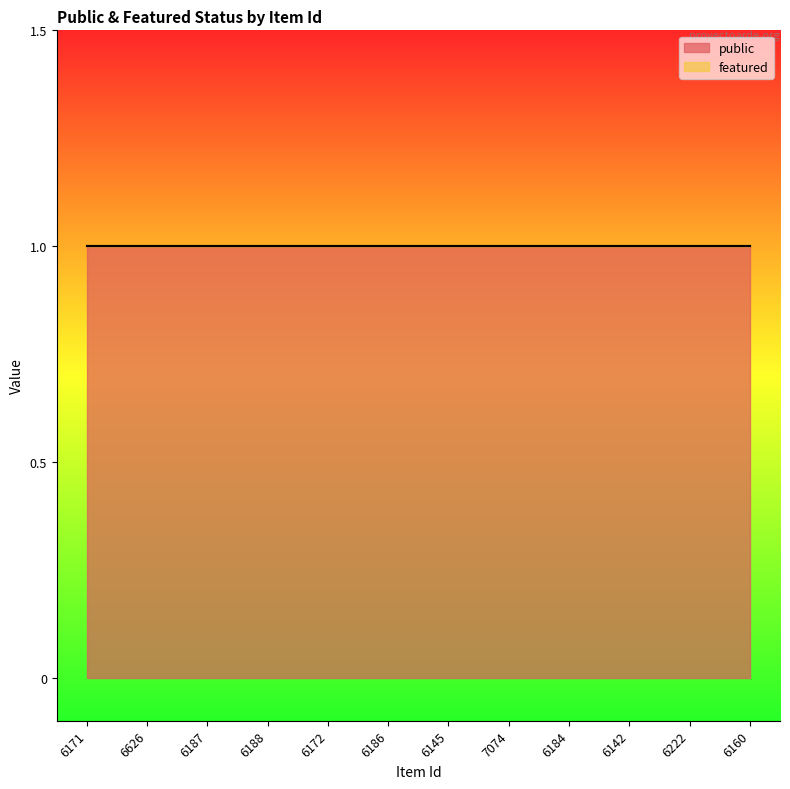

Which category has the lowest value across all series?

6171